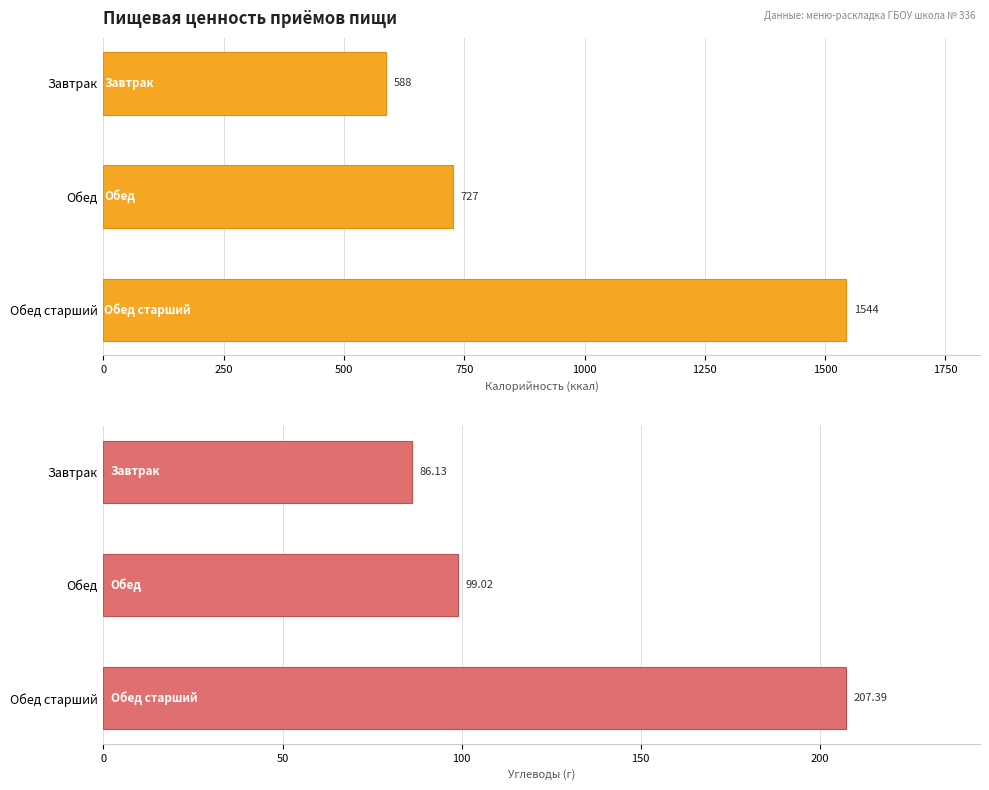

The value at Завтрак is 58.3. True or false?

False